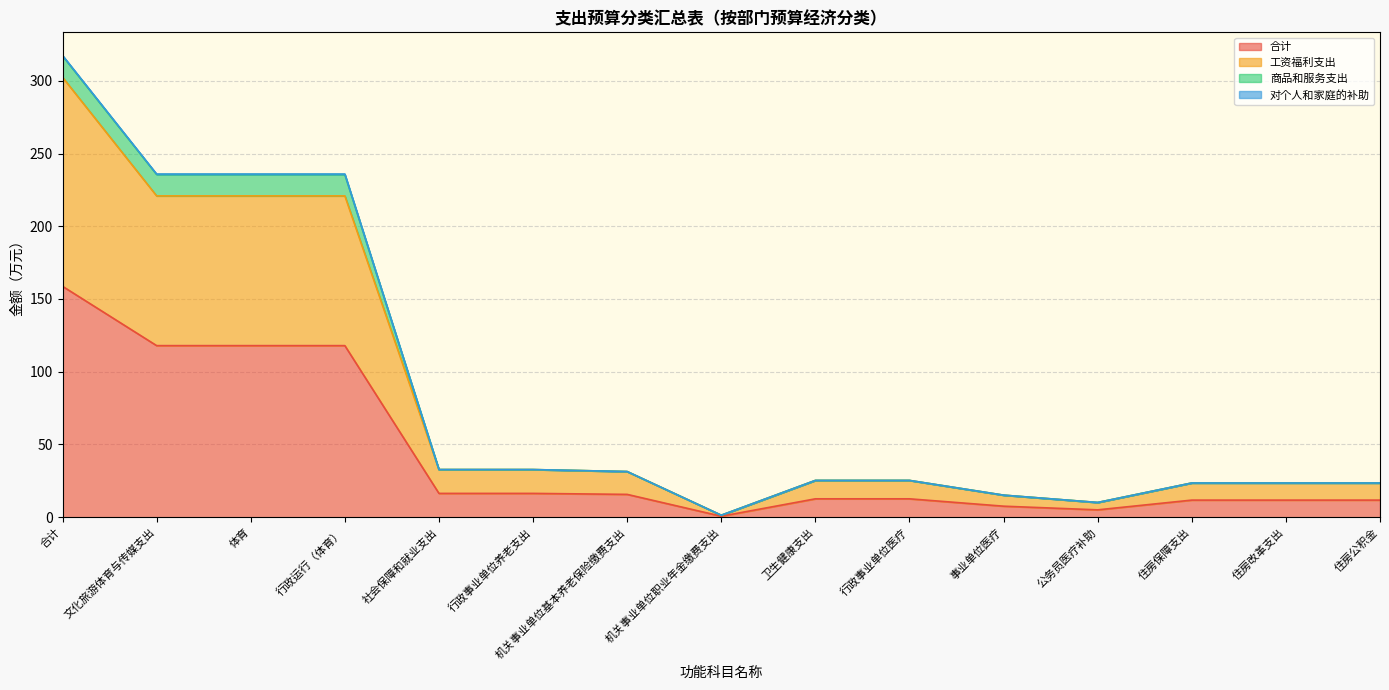

How many interior local valleys does the 合计 series have?

2